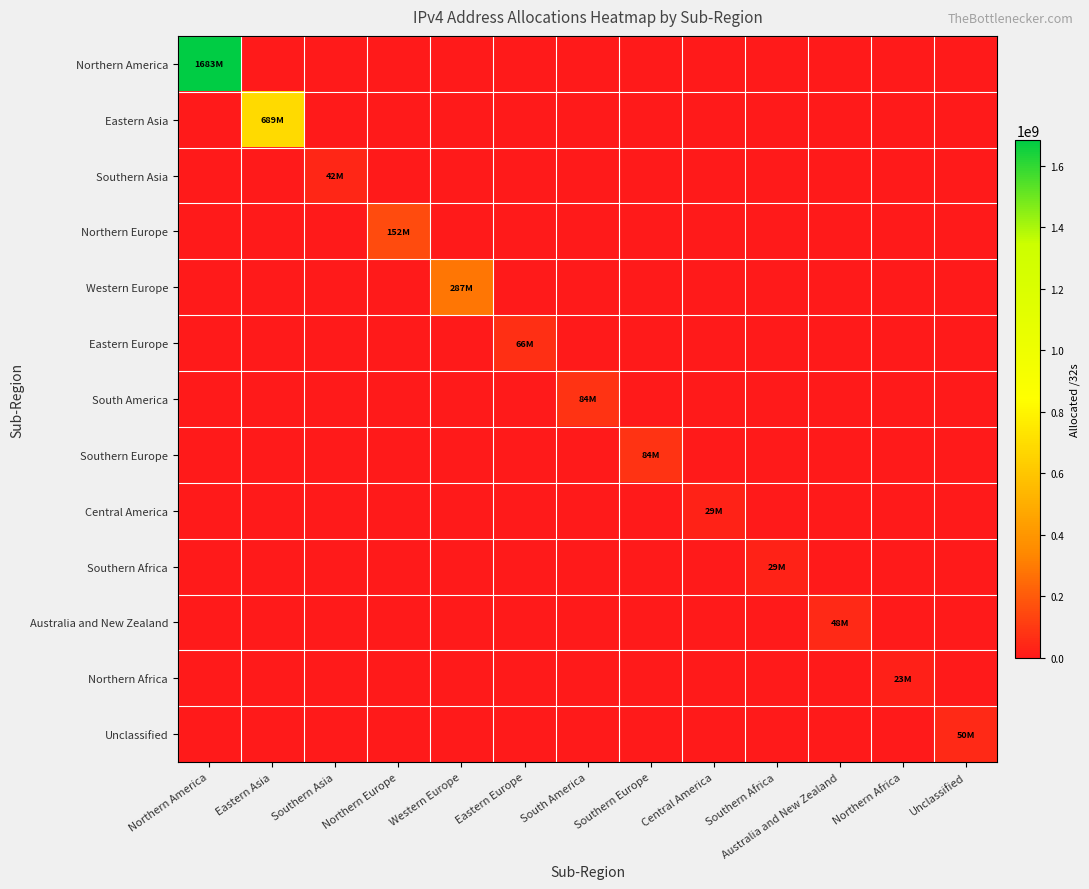

Between Australia and New Zealand and Eastern Asia, which is larger?

Australia and New Zealand